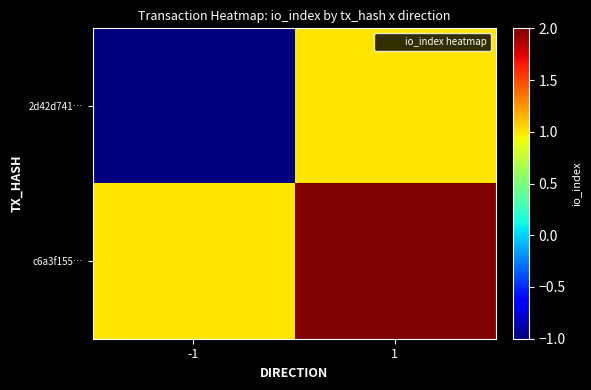

Reading left to right, extract all data points from this chart.

2d42d741…: -1=-1	1=1
c6a3f155…: -1=1	1=2